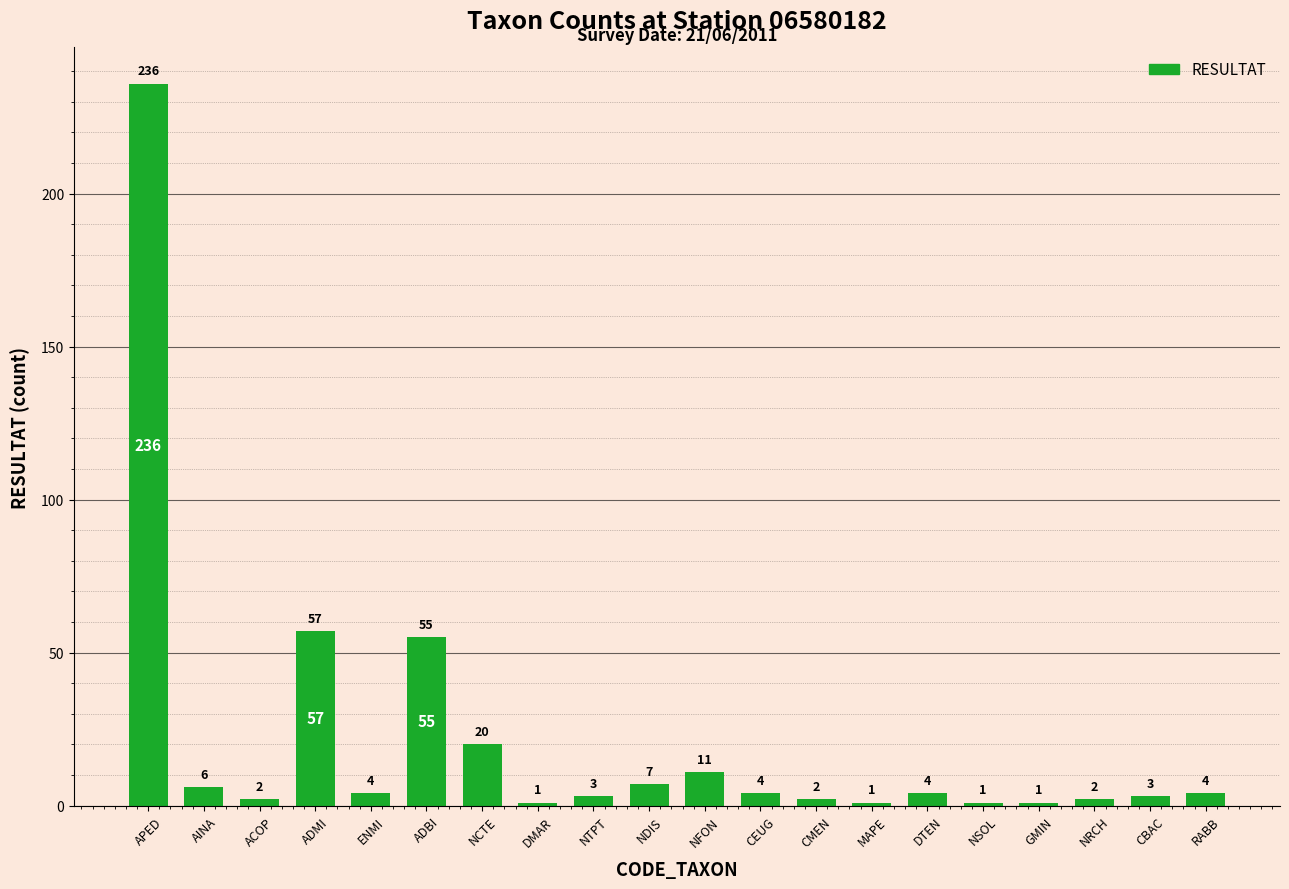

Reading left to right, list all the values displayed in this chart.

APED=236	AINA=6	ACOP=2	ADMI=57	ENMI=4	ADBI=55	NCTE=20	DMAR=1	NTPT=3	NDIS=7	NFON=11	CEUG=4	CMEN=2	MAPE=1	DTEN=4	NSOL=1	GMIN=1	NRCH=2	CBAC=3	RABB=4